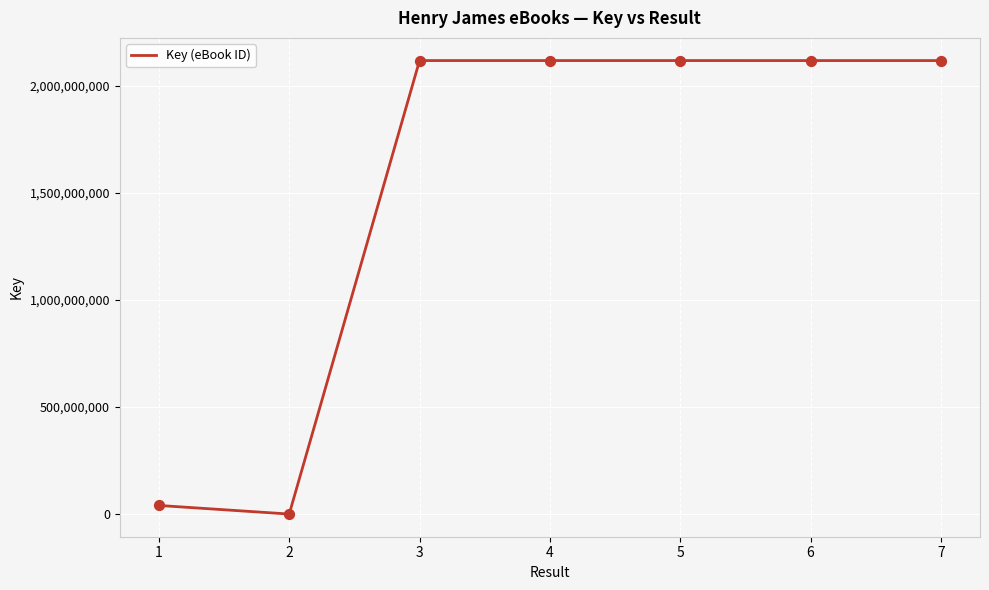

What is the change in value from 2 to 6?

+2117686939